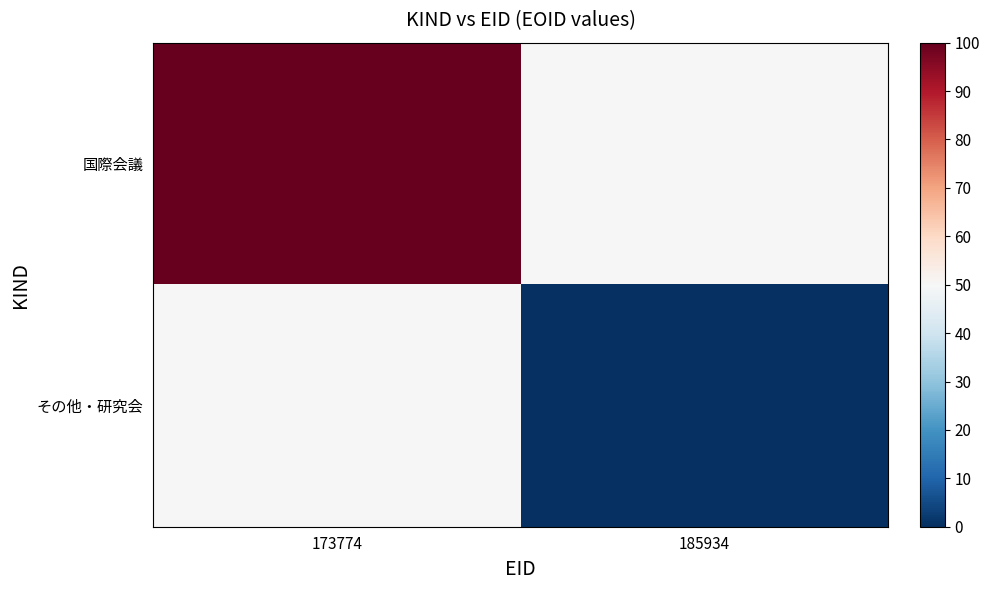

What is the difference between the highest and lowest values at 173774?

50